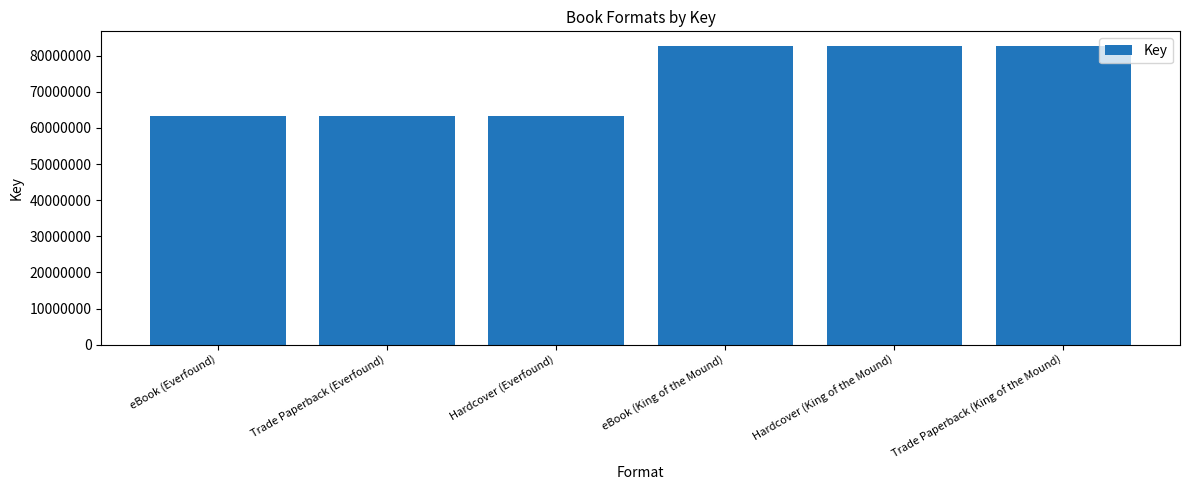

What value does the data have at eBook (King of the Mound), to the nearest 10?

82619590